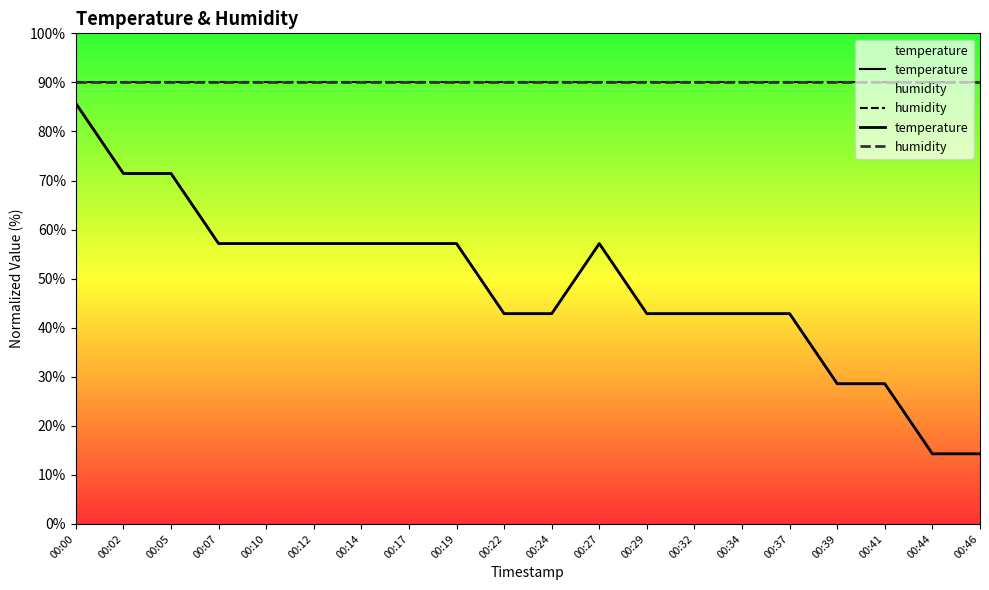

What is the value of the 3rd point from the left?

71.4